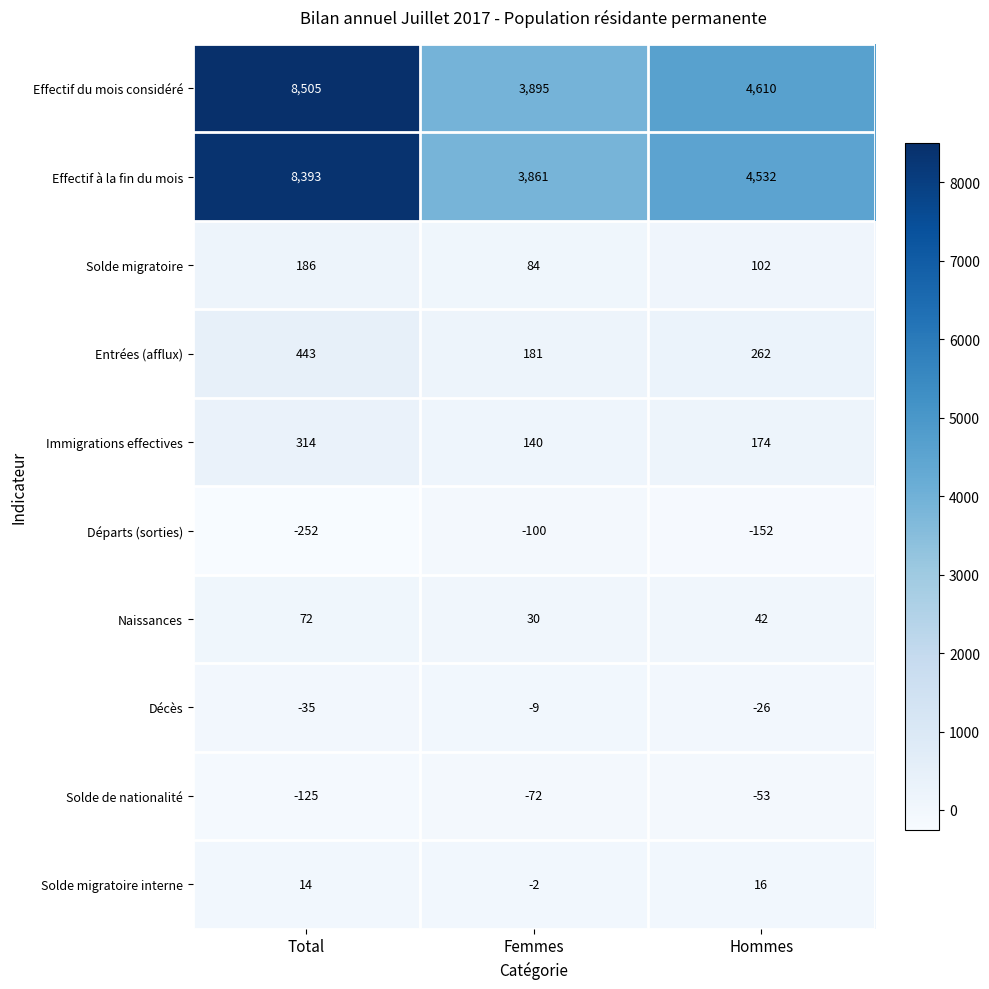

How many Effectif à la fin du mois values are between 3861 and 8393?

3